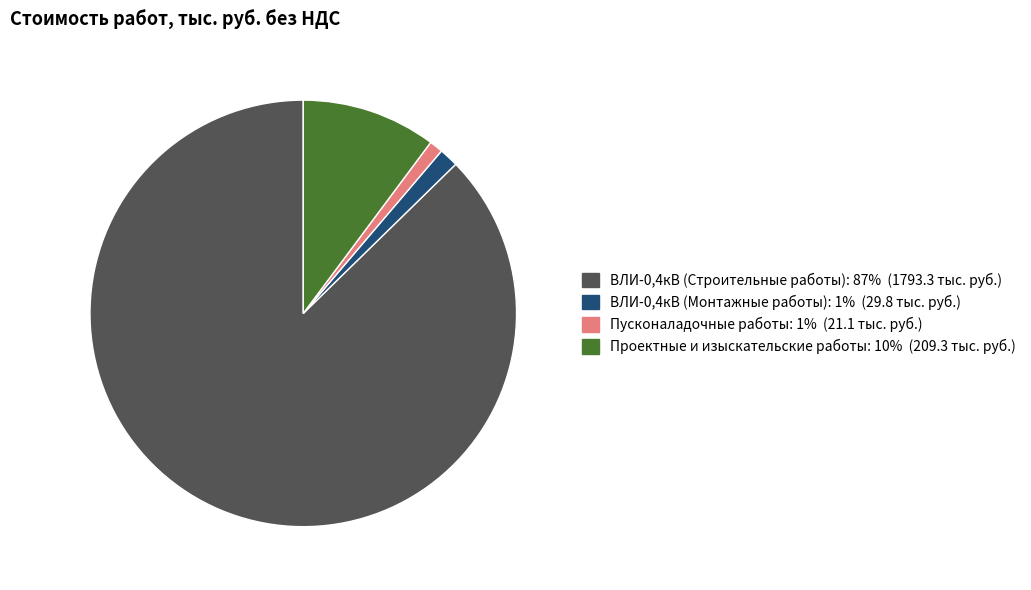

How many segments does this pie chart have?

4